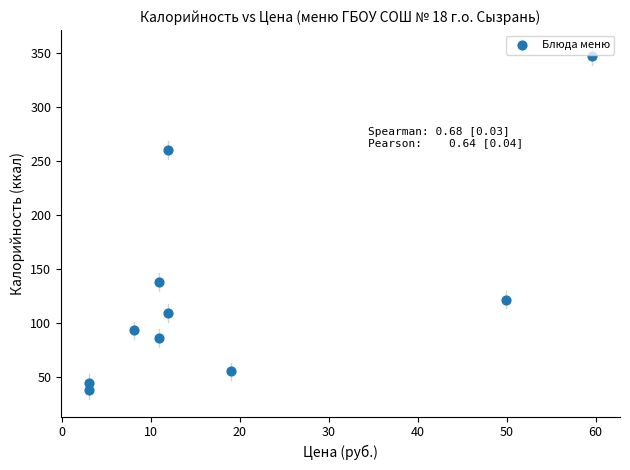

What is the average X value?

18.9